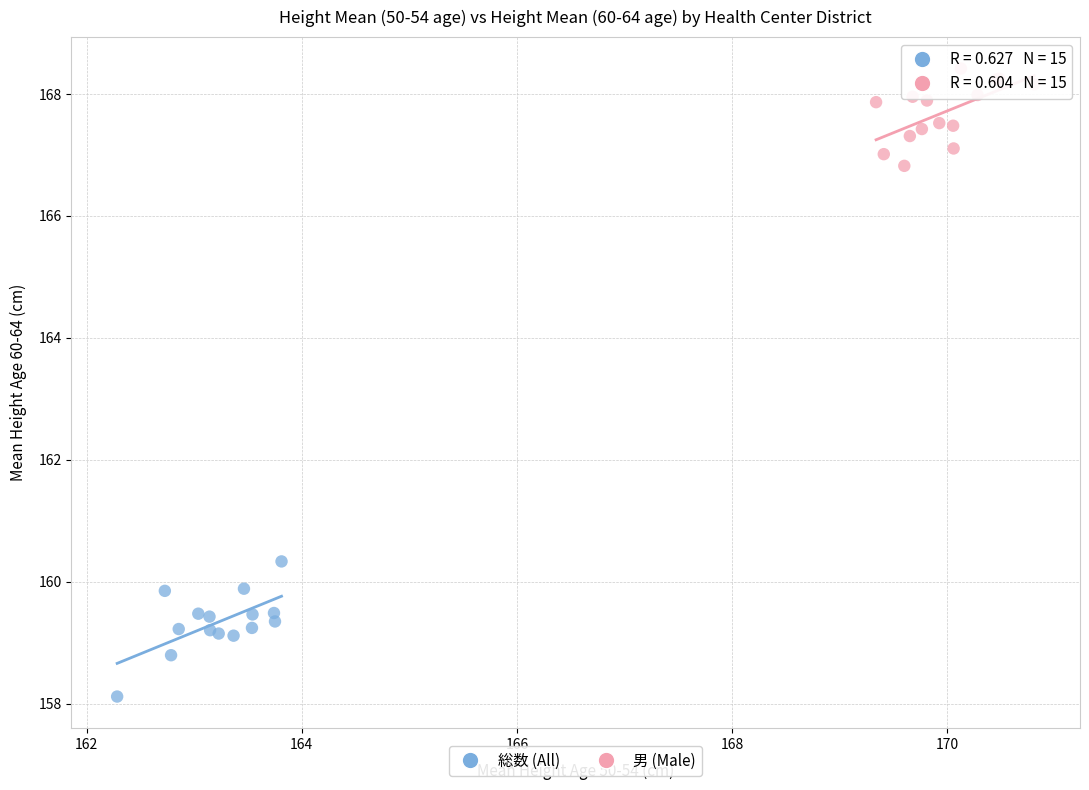

Which series contains the lowest Y value?

総数 (All)